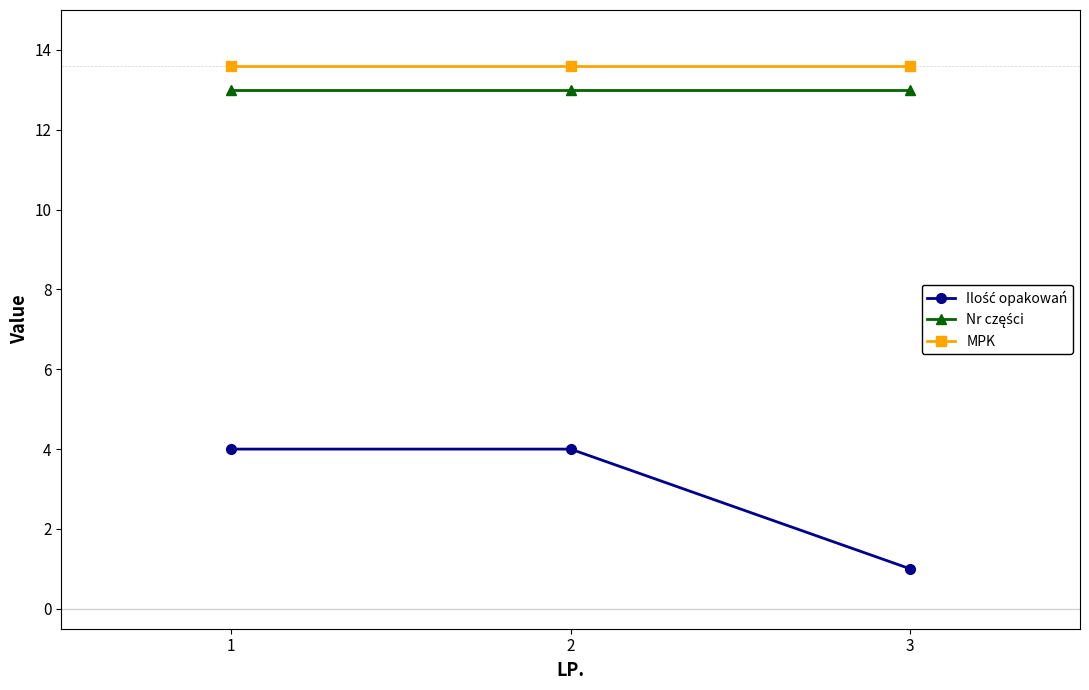

What is the maximum value shown in the chart?

13.6